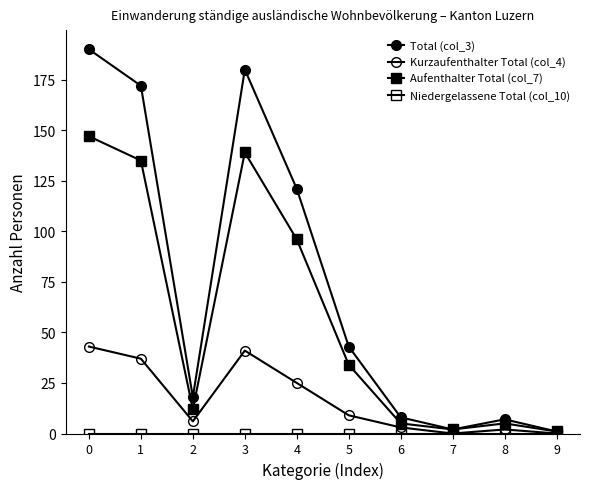

Is this an area chart (filled region under the line)?

No